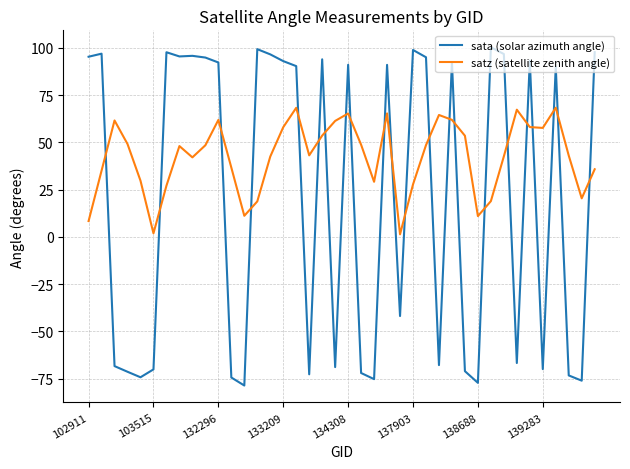

Count the number of data series in this chart.

2